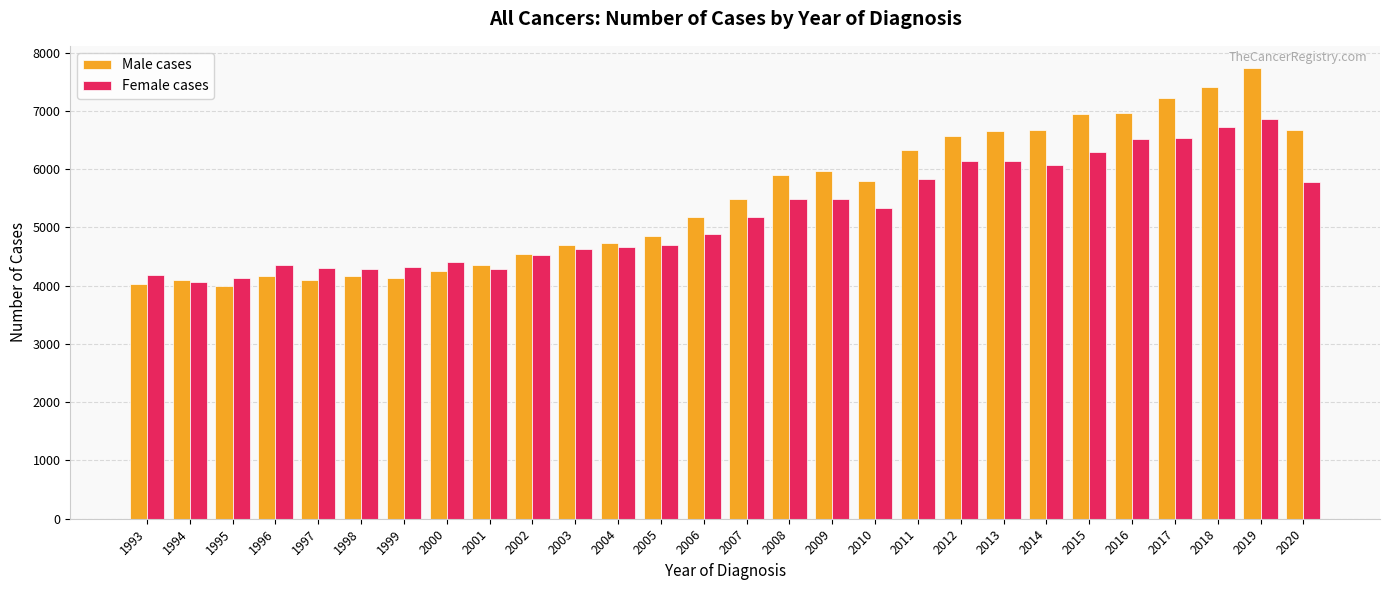

At 1996, list the series in order from largest to smallest.

Female cases, Male cases